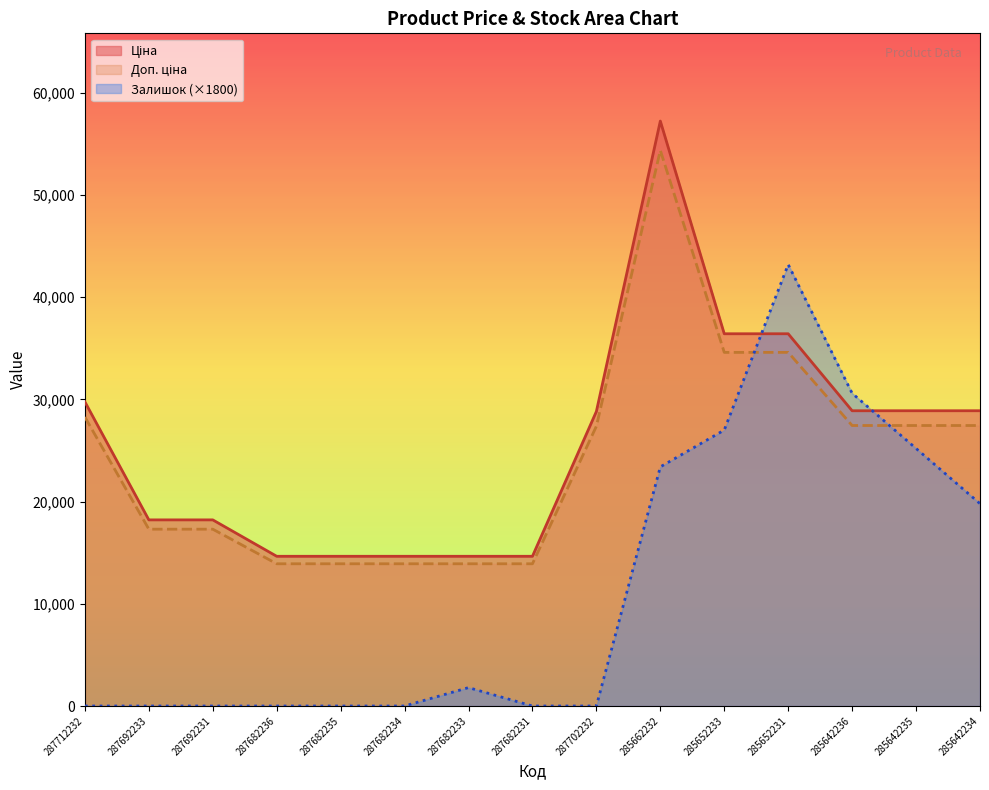

At which category does the chart reach its minimum across all series?

287712232